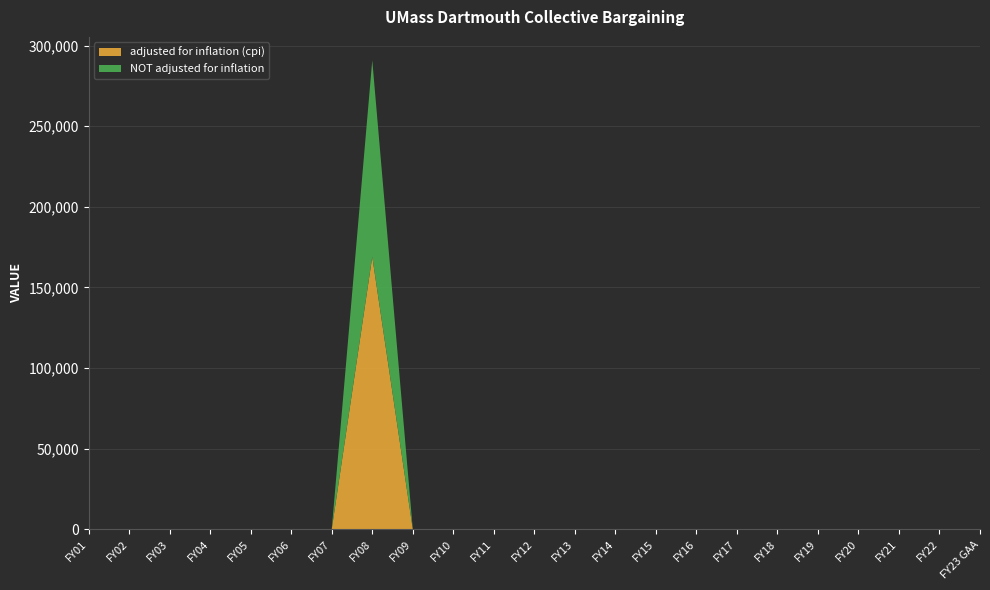

Reading right to left, what are all the values shown in this chart?

adjusted for inflation (cpi): FY23 GAA=0	FY22=0	FY21=0	FY20=0	FY19=0	FY18=0	FY17=0	FY16=0	FY15=0	FY14=0	FY13=0	FY12=0	FY11=0	FY10=0	FY09=0	FY08=169056	FY07=0	FY06=0	FY05=0	FY04=0	FY03=0	FY02=0	FY01=0
NOT adjusted for inflation: FY23 GAA=0	FY22=0	FY21=0	FY20=0	FY19=0	FY18=0	FY17=0	FY16=0	FY15=0	FY14=0	FY13=0	FY12=0	FY11=0	FY10=0	FY09=0	FY08=121816	FY07=0	FY06=0	FY05=0	FY04=0	FY03=0	FY02=0	FY01=0